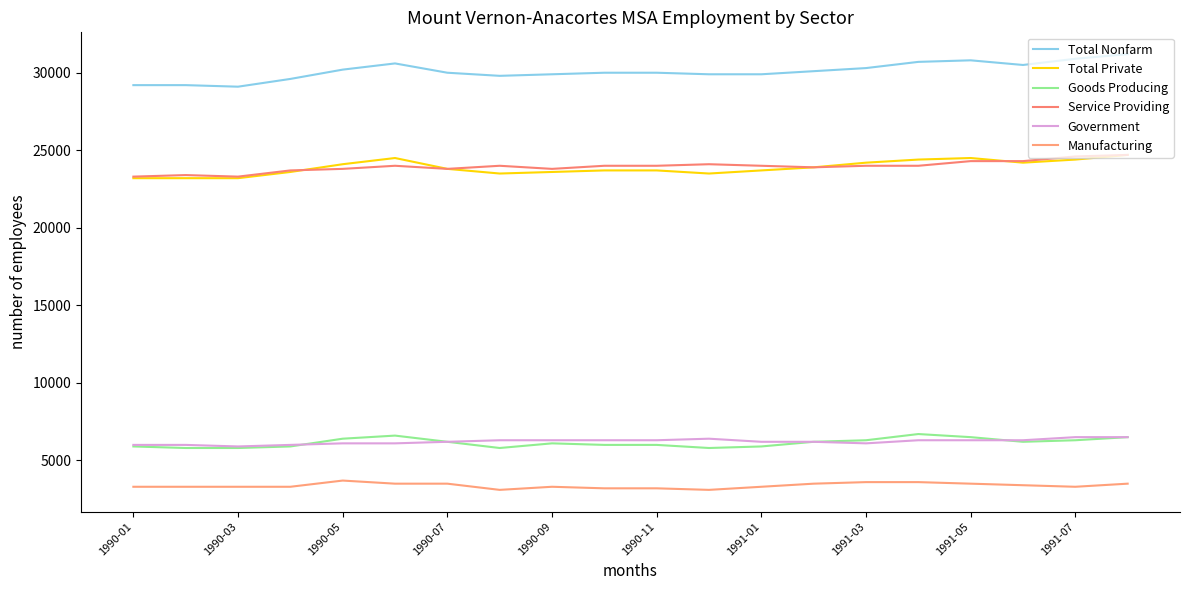

Which series has the largest range (max minus min)?

Total Nonfarm